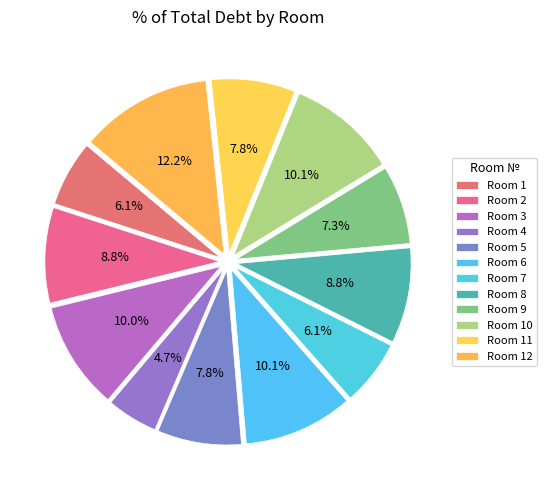

To the nearest percent, what is the average slice percentage?

8%